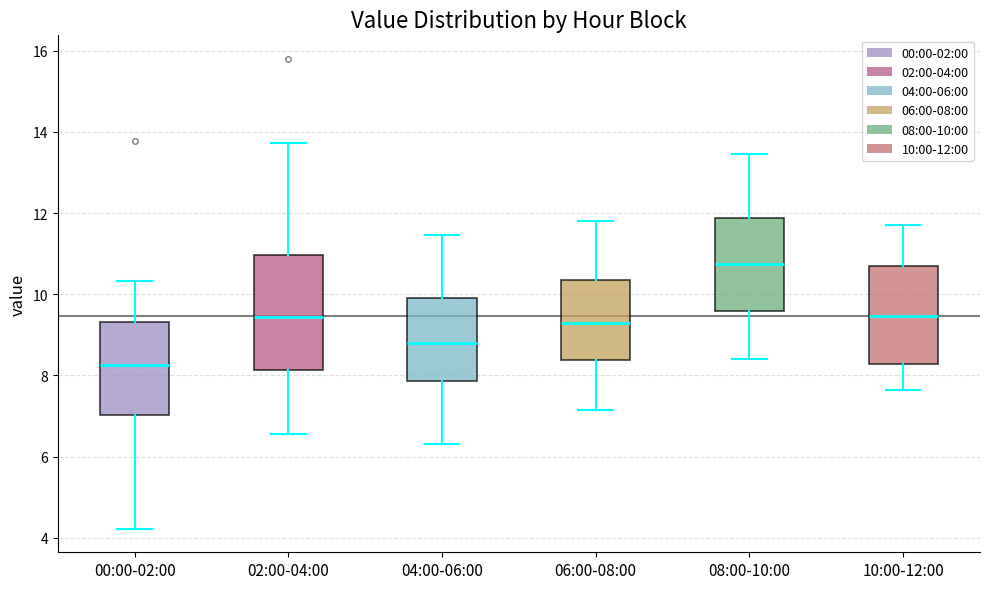

Reading left to right, transcribe this box plot: for each box, give where its median line is, the range the box spans, and where its two whiskers end, as read against the y-axis. The values are not printed on the chart, so give them approximately, as read against the axis.

00:00-02:00: median 8.2, box 7.0 to 9.4, whiskers 4.2 to 10.4
02:00-04:00: median 9.4, box 8.2 to 11.0, whiskers 6.6 to 13.8
04:00-06:00: median 8.8, box 7.8 to 10.0, whiskers 6.4 to 11.4
06:00-08:00: median 9.4, box 8.4 to 10.4, whiskers 7.2 to 11.8
08:00-10:00: median 10.8, box 9.6 to 11.8, whiskers 8.4 to 13.4
10:00-12:00: median 9.4, box 8.2 to 10.6, whiskers 7.6 to 11.8